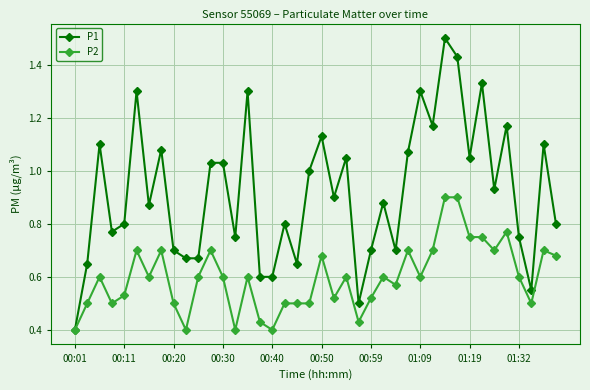

Which series has the largest range (max minus min)?

P1